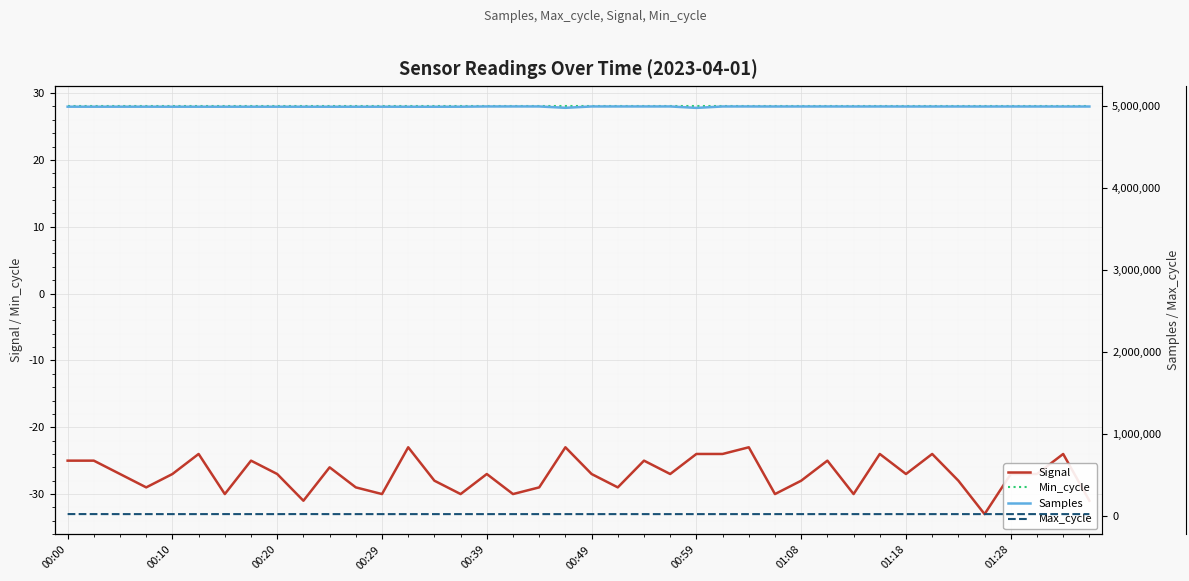

The Samples series shows 2794081 at 00:49. True or false?

False